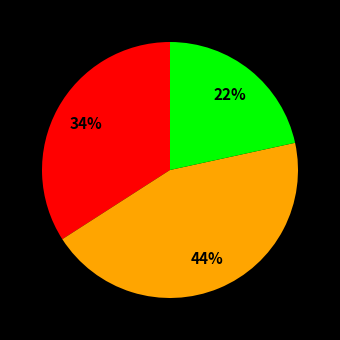

To the nearest percent, what is the average slice percentage?

33%